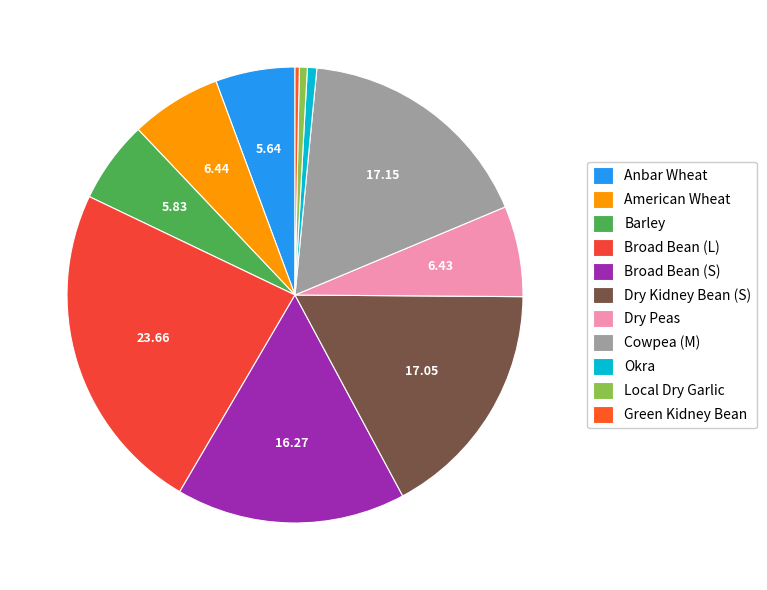

The Broad Bean (L) slice represents 31% of the pie. True or false?

False